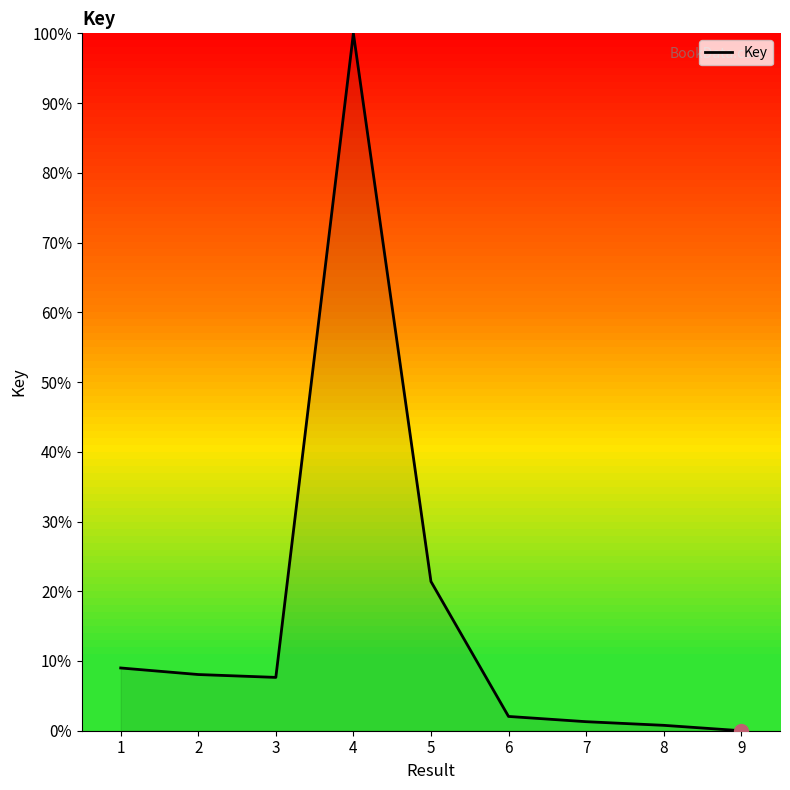

What is the change in value from 3 to 9?

-7.6